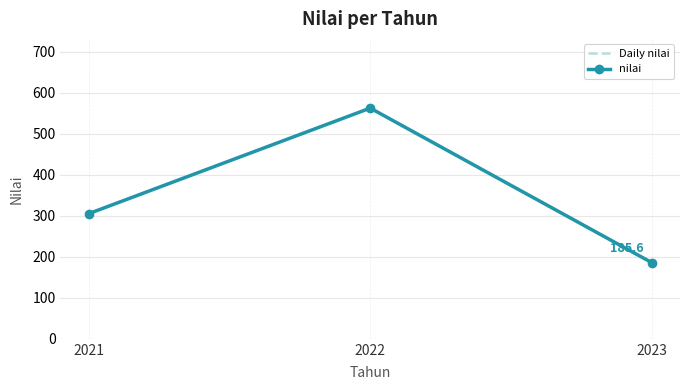

The Daily nilai series shows 442.2 at 2021. True or false?

False